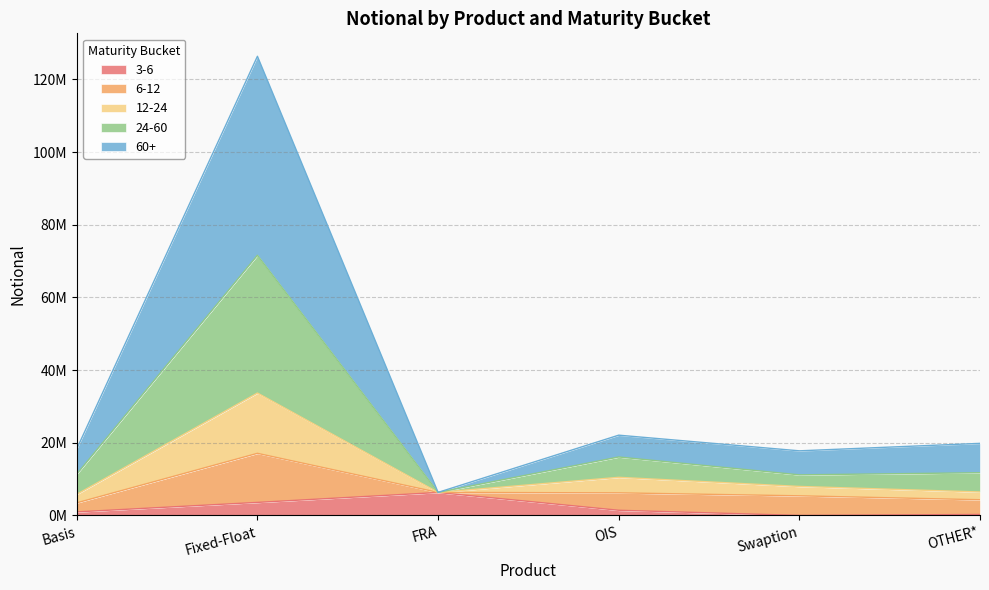

What is the average value of the 3-6 series?

2095040